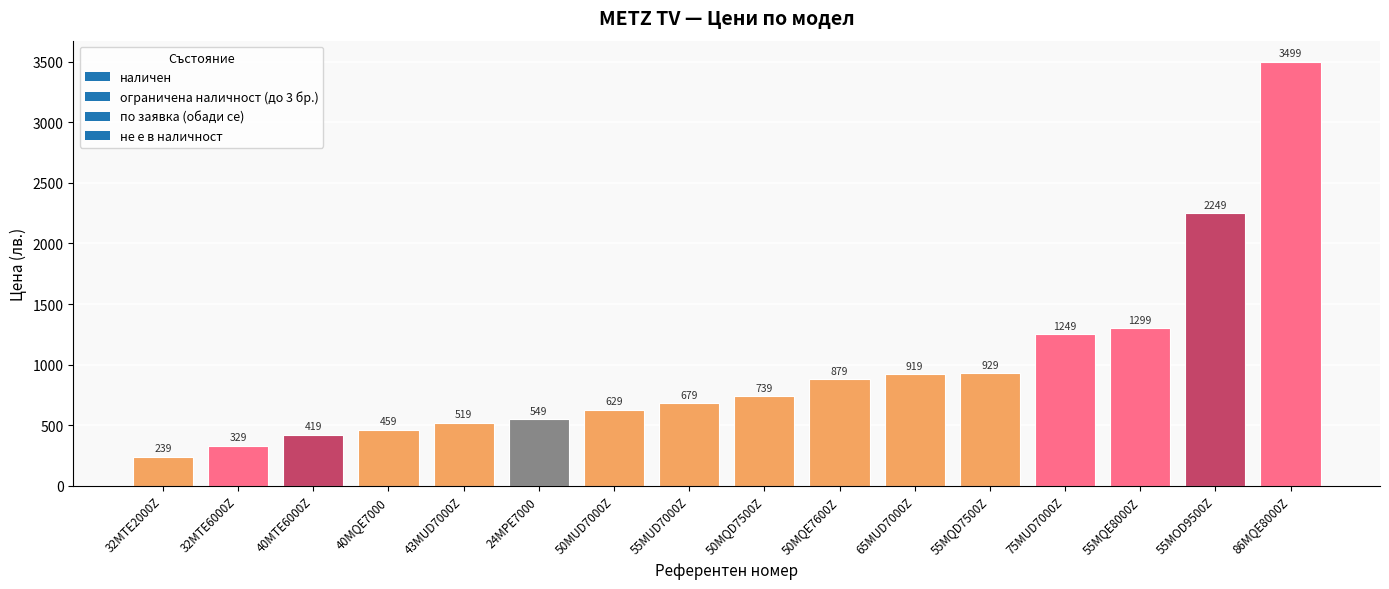

What value does the data have at 55MQD7500Z?

929.0